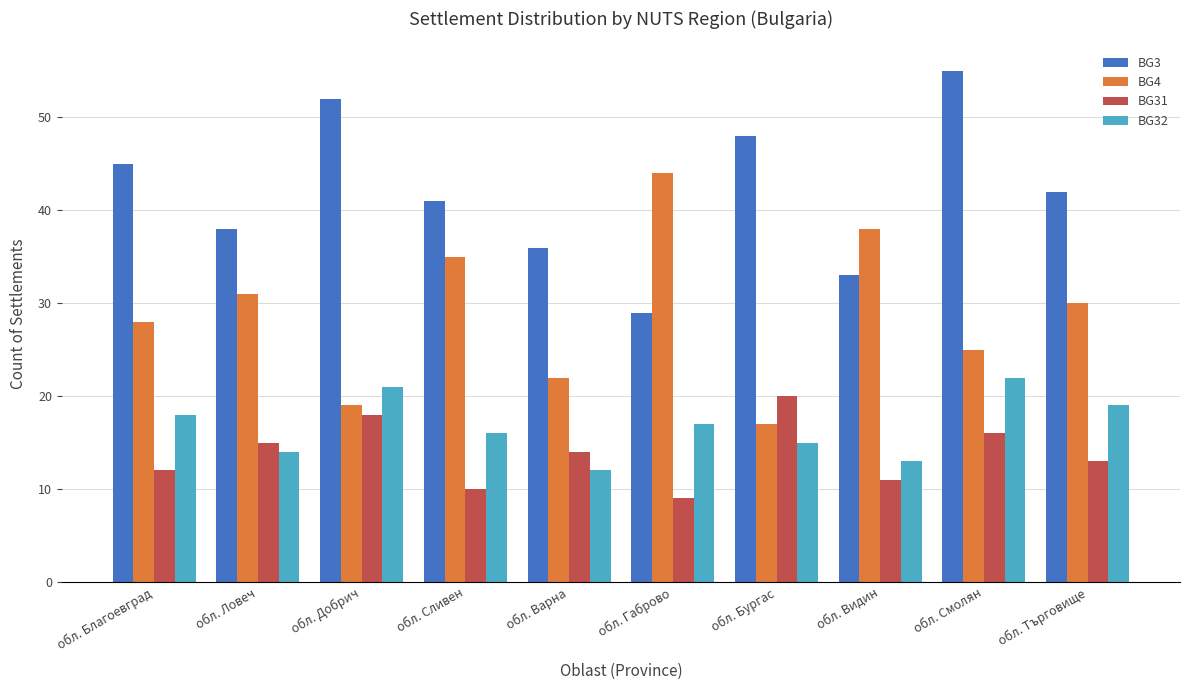

Reading left to right, what are all the values shown in this chart?

BG3: 45	38	52	41	36	29	48	33	55	42
BG4: 28	31	19	35	22	44	17	38	25	30
BG31: 12	15	18	10	14	9	20	11	16	13
BG32: 18	14	21	16	12	17	15	13	22	19